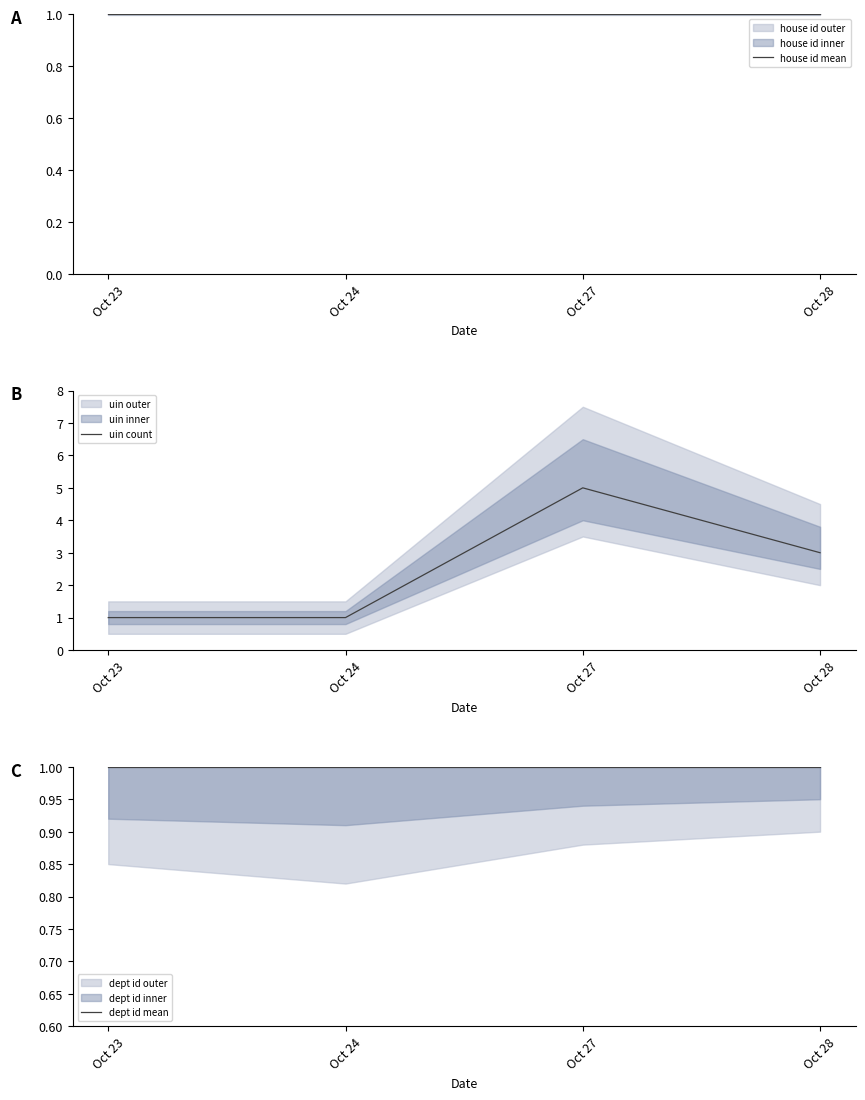

The dept id mean series shows 1 at Oct 27. True or false?

True